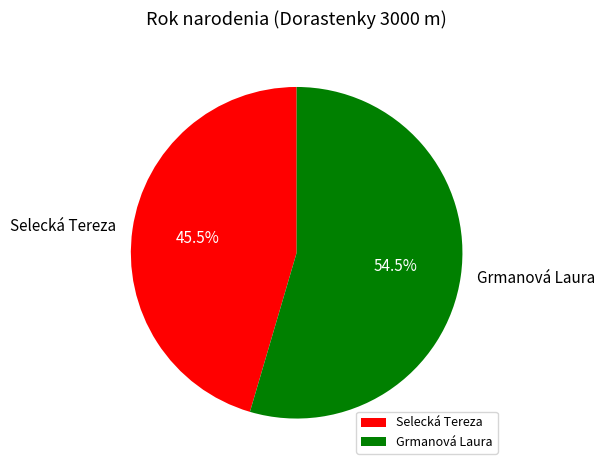

Rank the categories by value from lowest to highest.

Selecká Tereza, Grmanová Laura